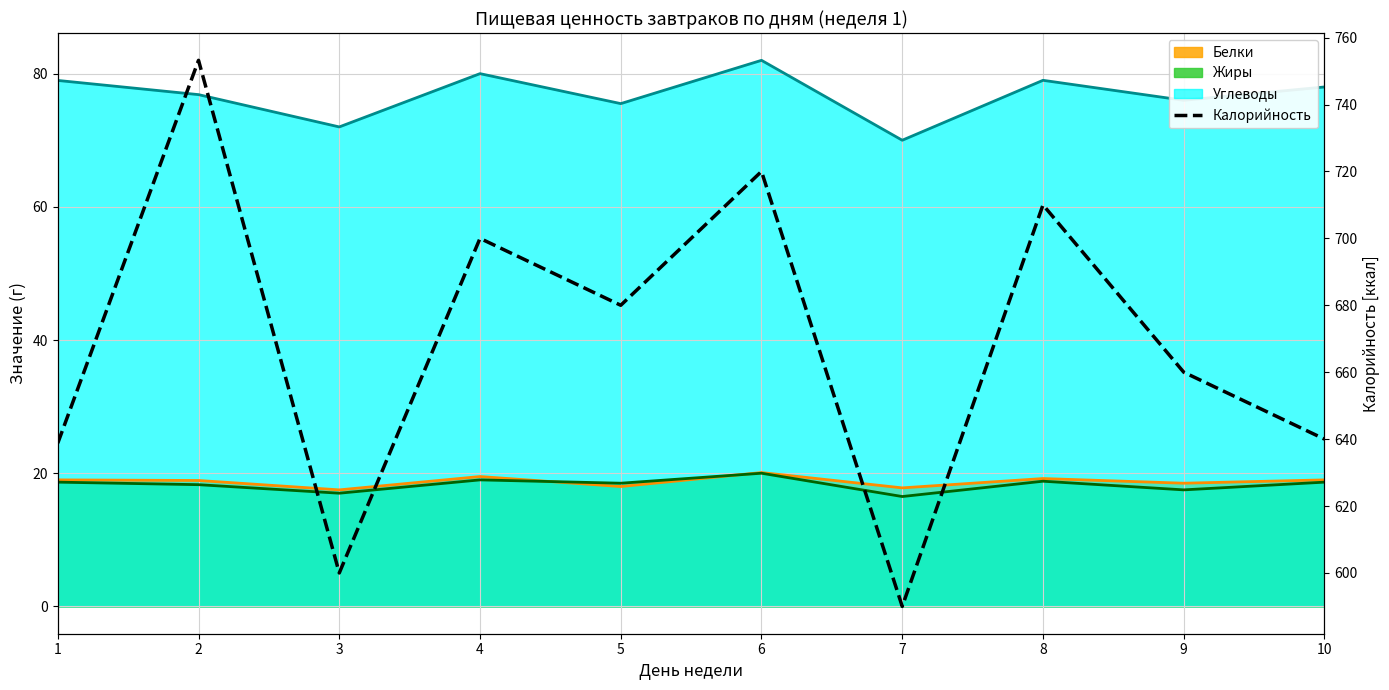

What is the value of the 7th point from the left?

590.0